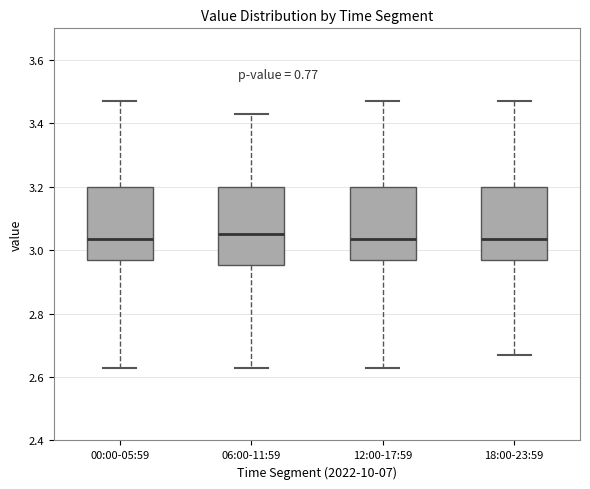

Reading left to right, transcribe this box plot: for each box, give where its median line is, the range the box spans, and where its two whiskers end, as read against the y-axis. The values are not printed on the chart, so give them approximately, as read against the axis.

00:00-05:59: median 3.04, box 2.98 to 3.20, whiskers 2.64 to 3.48
06:00-11:59: median 3.06, box 2.96 to 3.20, whiskers 2.64 to 3.44
12:00-17:59: median 3.04, box 2.98 to 3.20, whiskers 2.64 to 3.48
18:00-23:59: median 3.04, box 2.98 to 3.20, whiskers 2.68 to 3.48